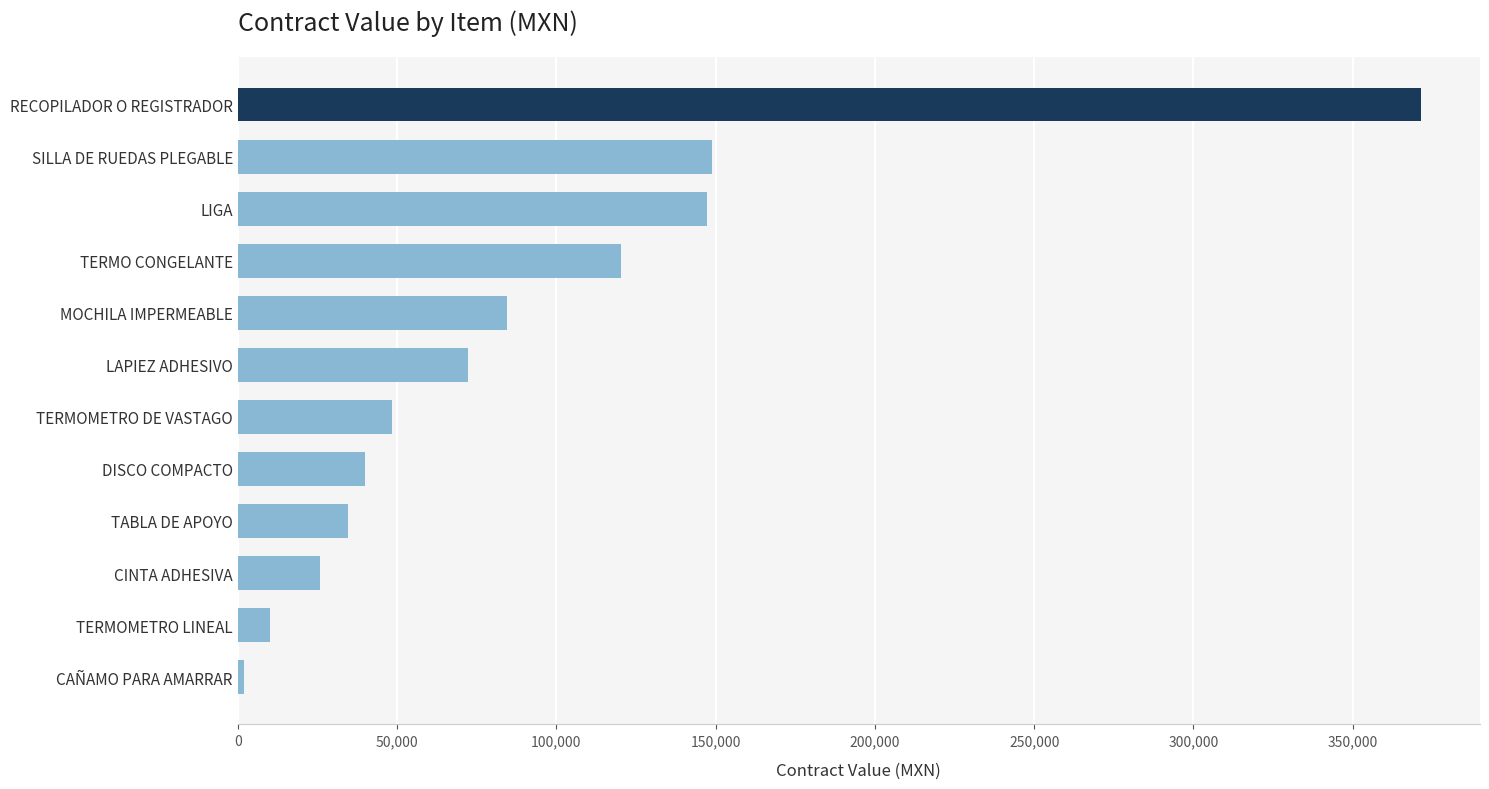

What is the change in value from CINTA ADHESIVA to MOCHILA IMPERMEABLE?

+58651.9